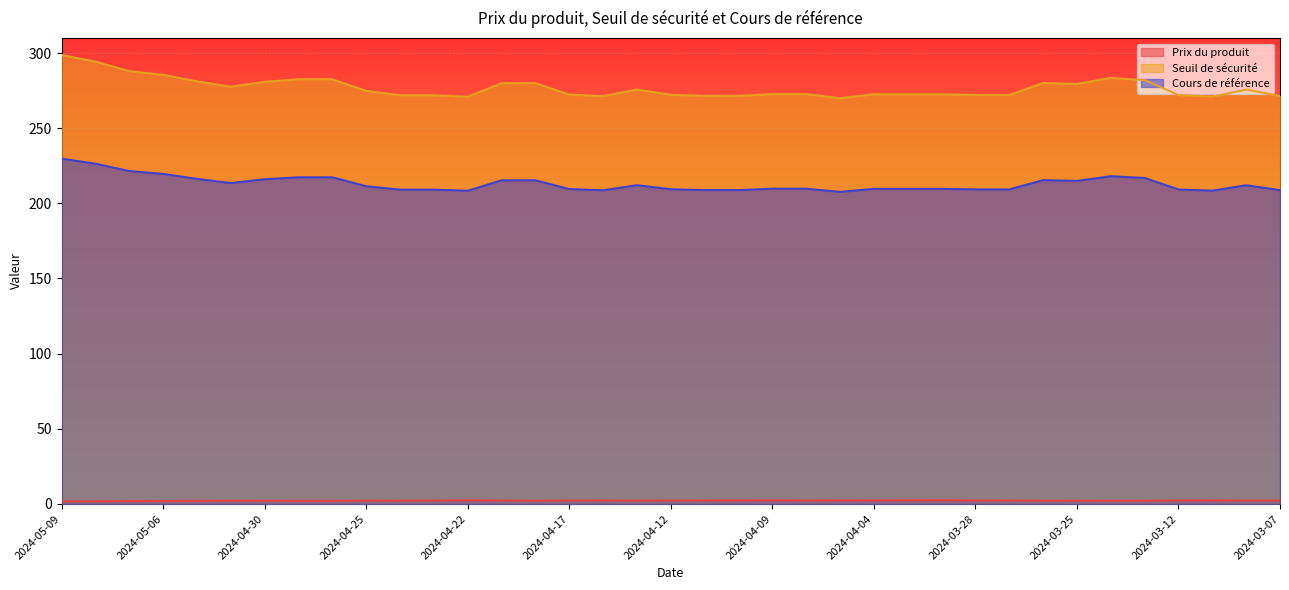

Rank the categories by Prix du produit value from lowest to highest.

2024-05-09, 2024-05-08, 2024-05-07, 2024-05-06, 2024-04-26, 2024-05-03, 2024-04-29, 2024-03-22, 2024-04-30, 2024-03-21, 2024-04-18, 2024-05-02, 2024-03-26, 2024-03-25, 2024-04-24, 2024-04-25, 2024-04-15, 2024-03-08, 2024-04-23, 2024-03-07, 2024-04-17, 2024-04-08, 2024-04-12, 2024-03-28, 2024-04-19, 2024-04-11, 2024-03-27, 2024-04-16, 2024-04-10, 2024-03-12, 2024-04-04, 2024-04-05, 2024-03-11, 2024-04-09, 2024-04-03, 2024-04-22, 2024-04-02